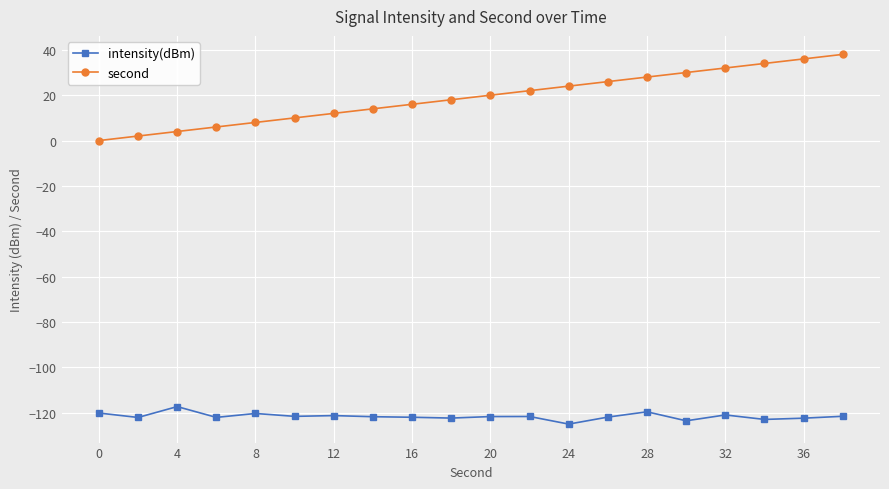

Which series has the widest spread of values?

second